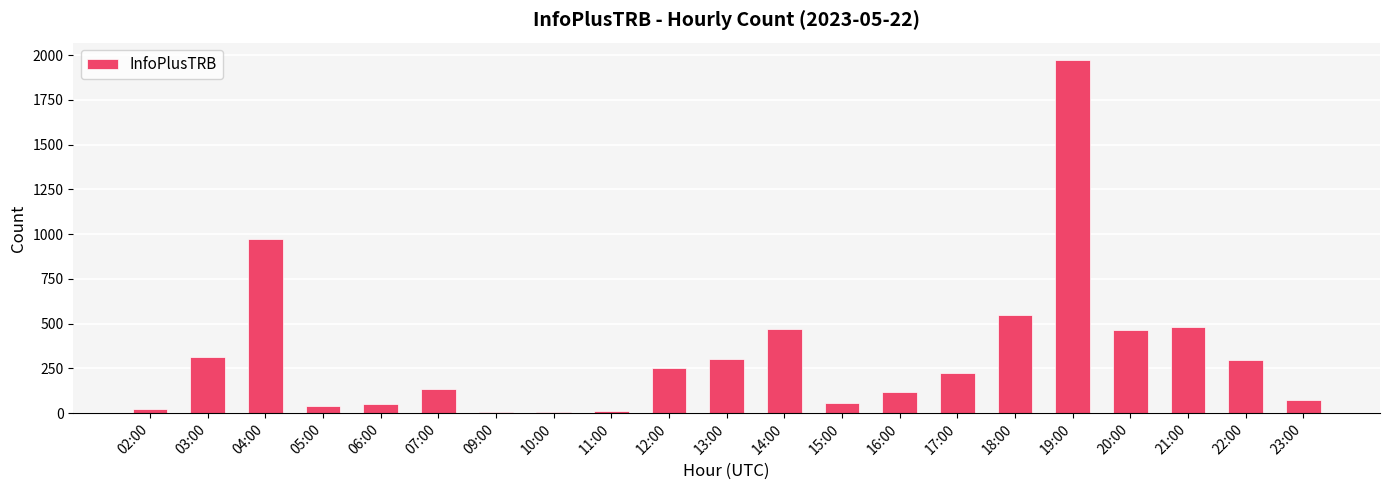

What is the difference between the maximum and second lowest values?

1962